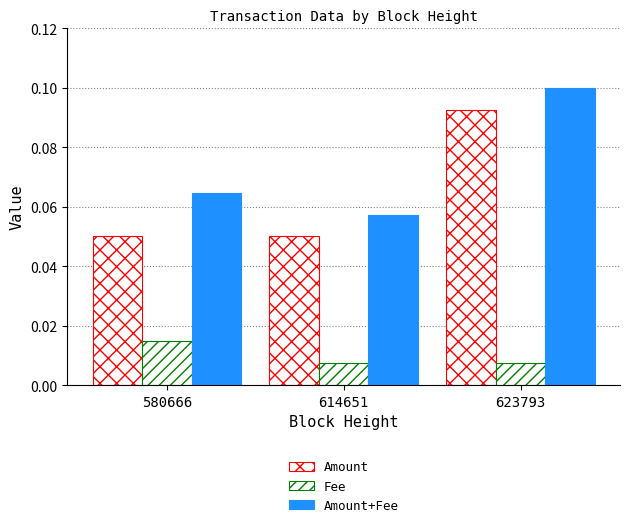

What is the value of the Amount bar at the 1st from the left?

0.1